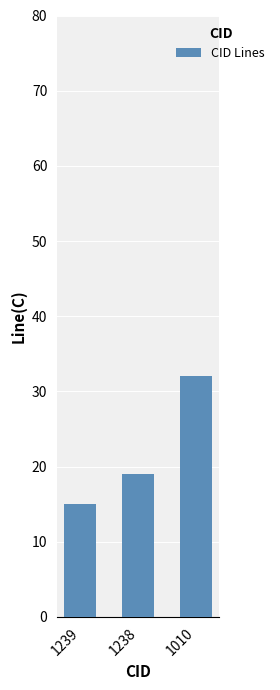

Reading left to right, what are all the values shown in this chart?

1239=15	1238=19	1010=32